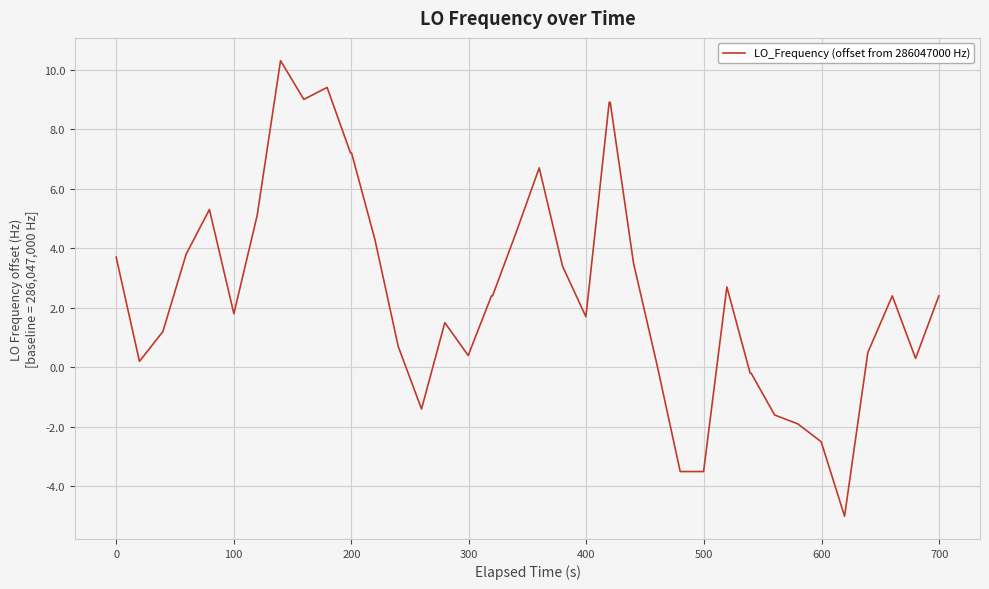

What is the difference between the maximum and minimum values?

15.3